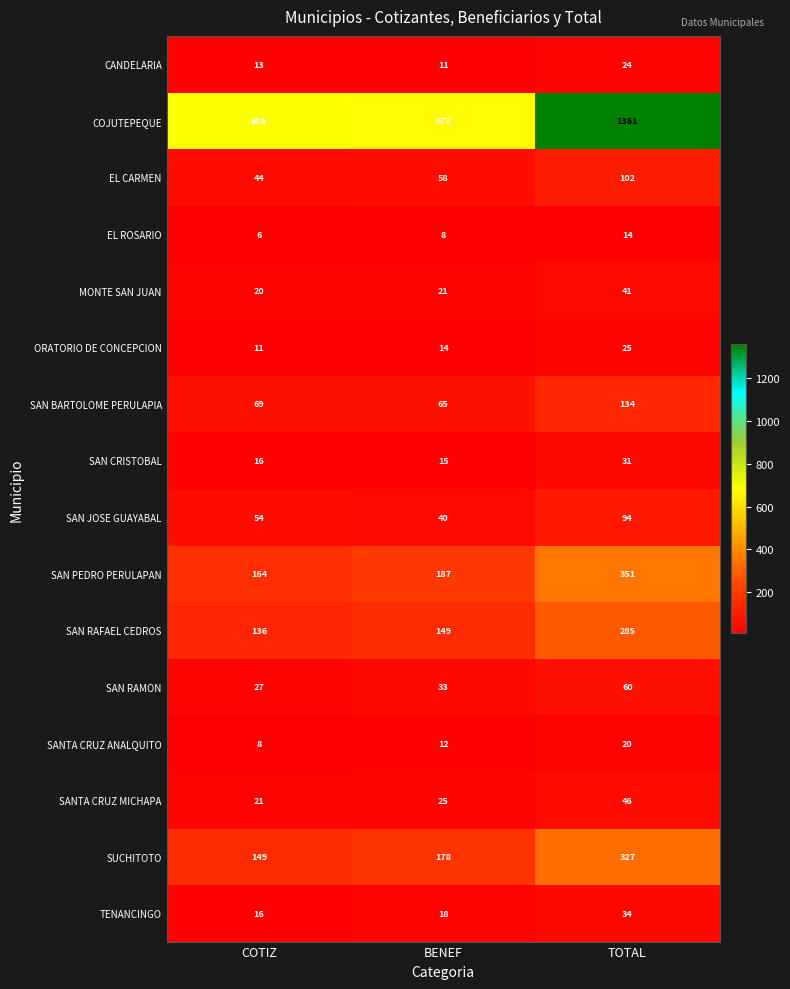

What is the sum of all SAN JOSE GUAYABAL values?

188